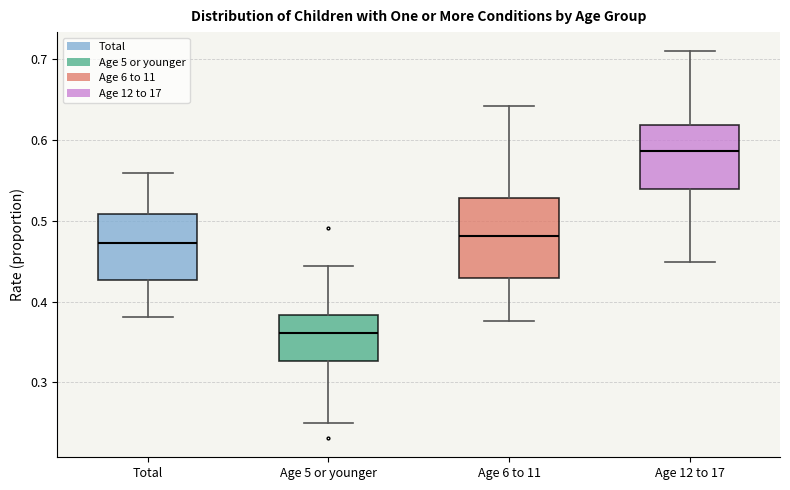

Where does the lower whisker of the box for Age 12 to 17 end on the y-axis? The values are not printed on the chart, so give them approximately, as read against the axis.

0.45